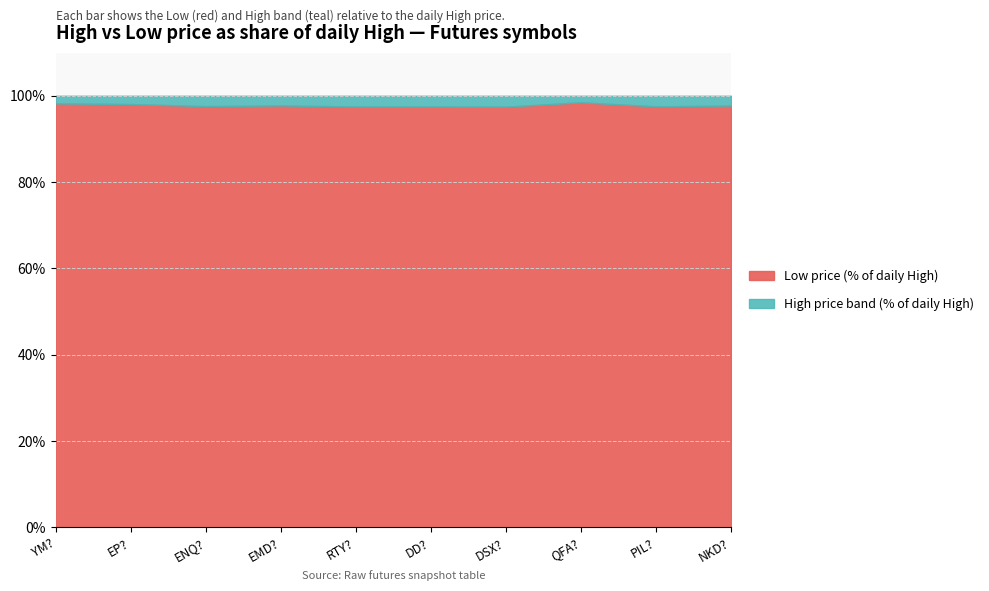

What is the minimum value for Low price (% of daily High)?

97.5